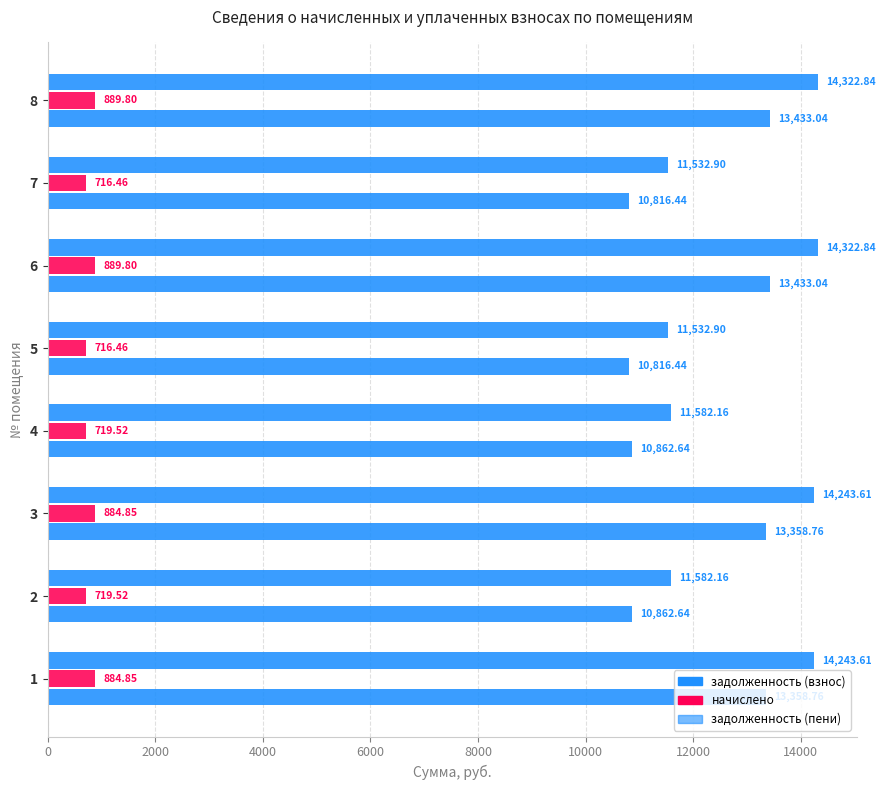

How many values in the задолженность (пени) series exceed 14243?

4